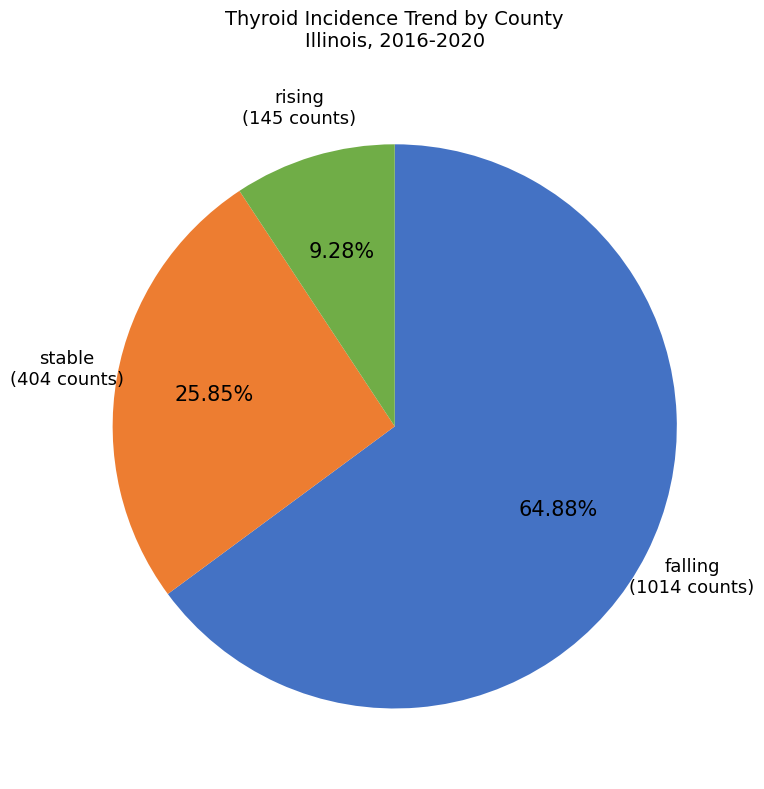

To the nearest percent, what is the average slice percentage?

33%